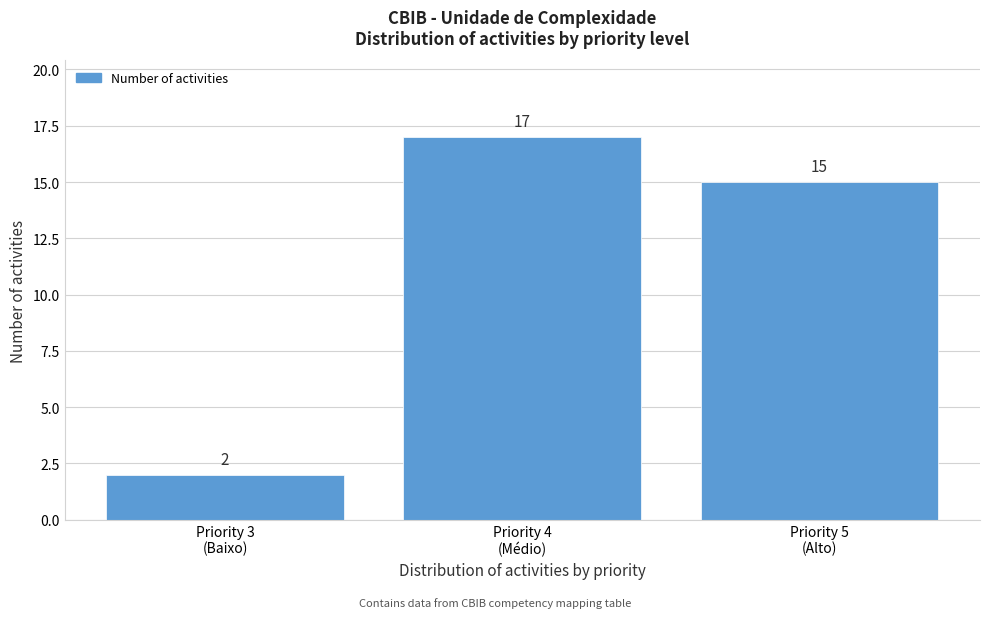

Reading left to right, extract all data points from this chart.

2	17	15